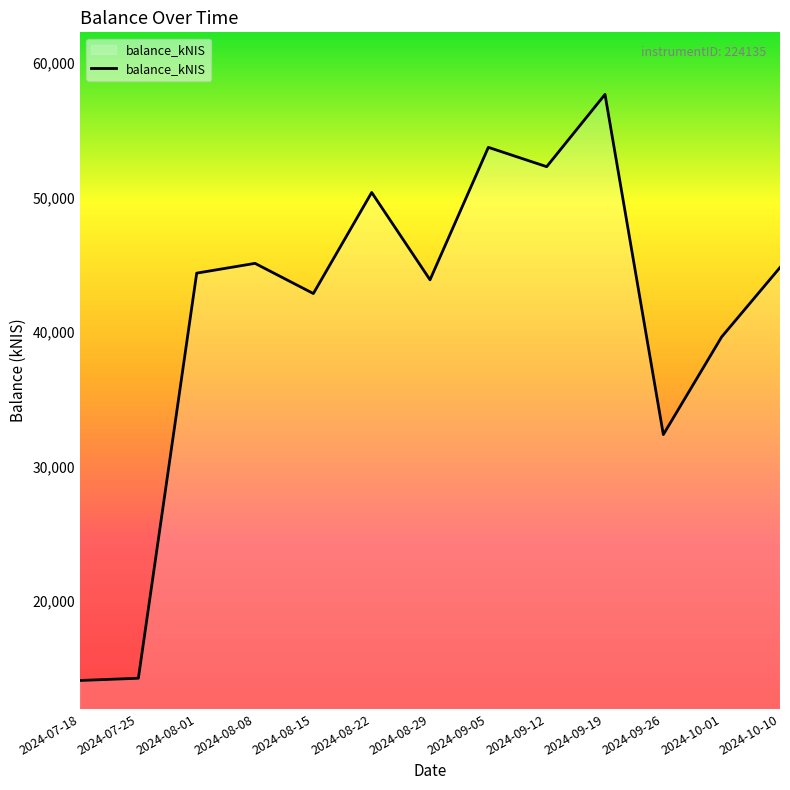

What is the greatest value displayed?

57653.7